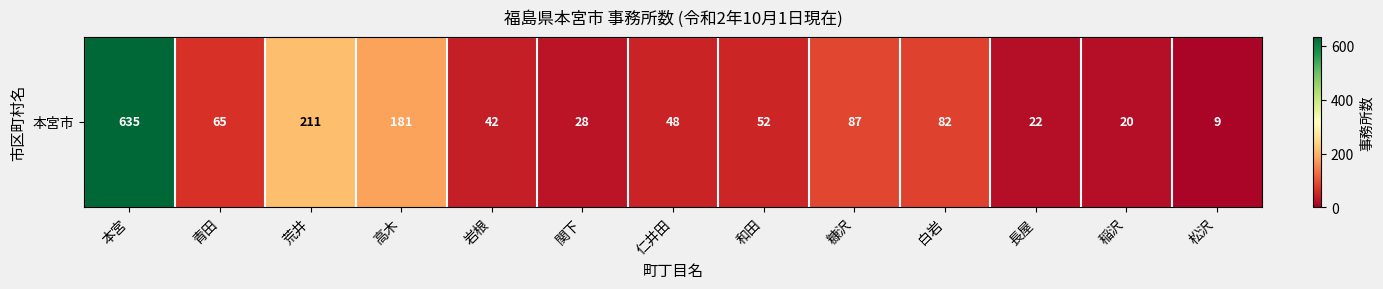

The chart shows a value of 211 at 荒井. True or false?

True